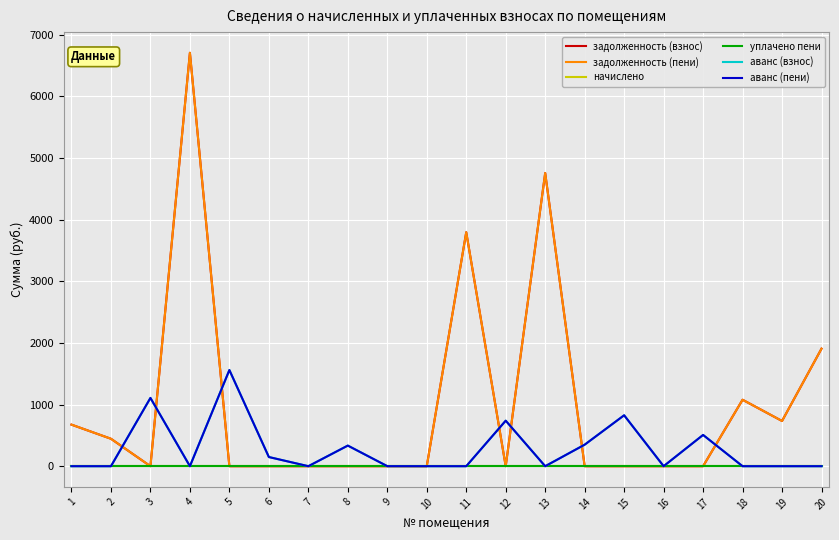

Rank the series by their maximum value, from lowest to highest.

начислено, уплачено пени, аванс (взнос), аванс (пени), задолженность (взнос), задолженность (пени)